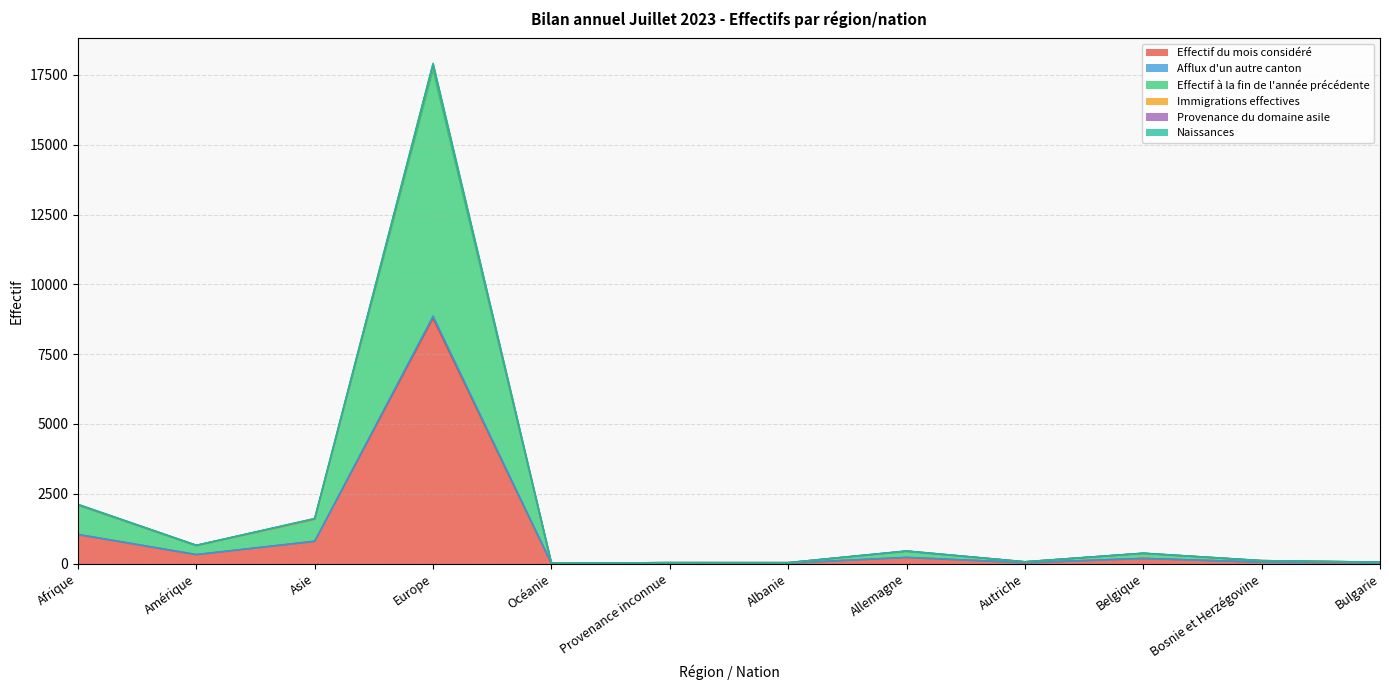

What is the label of the 10th point from the left?

Belgique